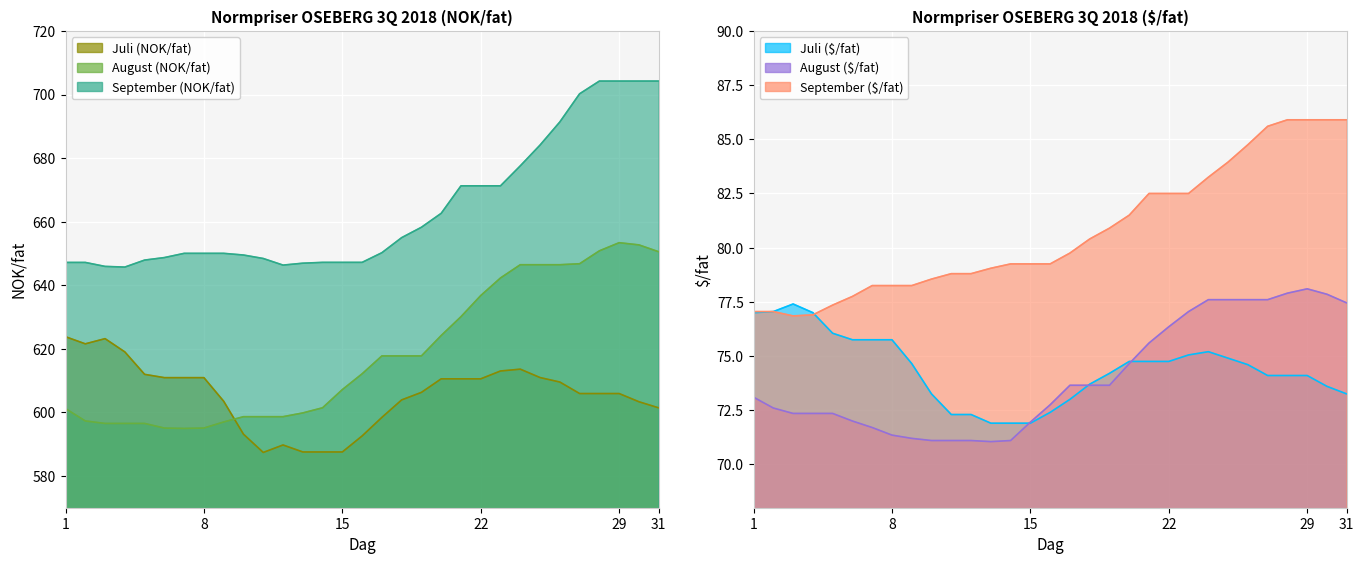

How many data points in August ($/fat) are less than 73?

15